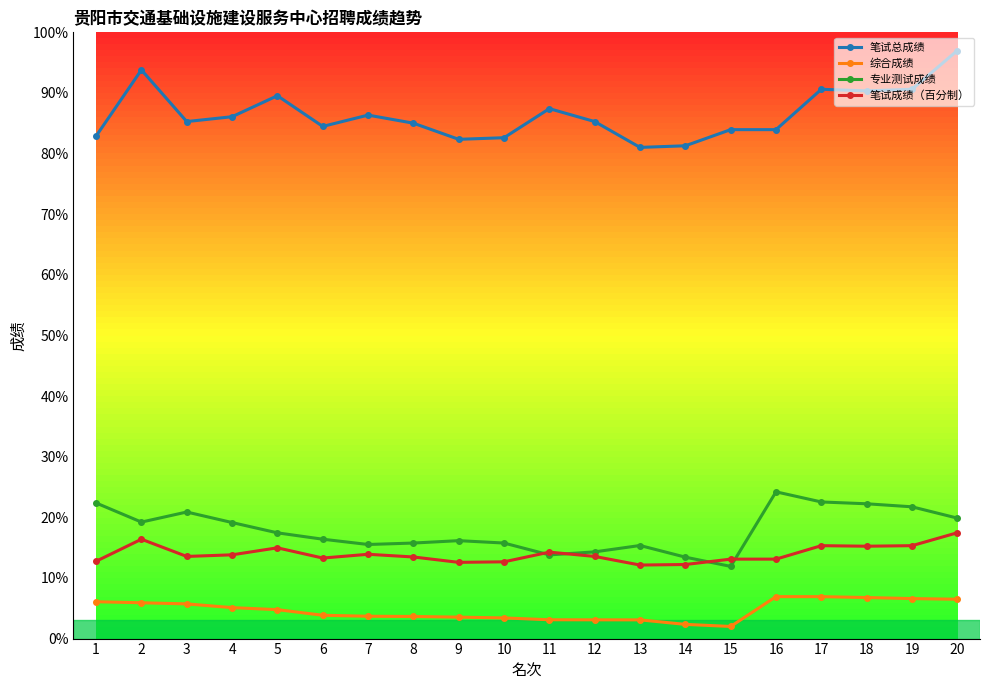

What are all the series names shown in the legend?

笔试总成绩, 综合成绩, 专业测试成绩, 笔试成绩（百分制）